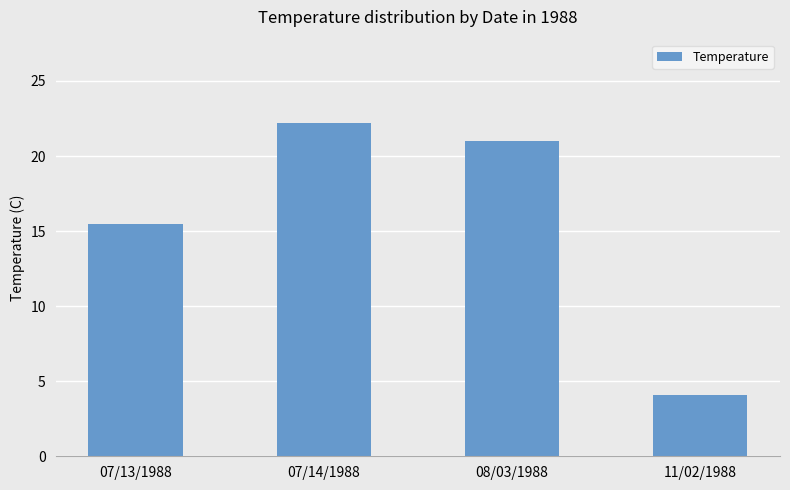

What is the difference between the values at 07/14/1988 and 11/02/1988?

18.1